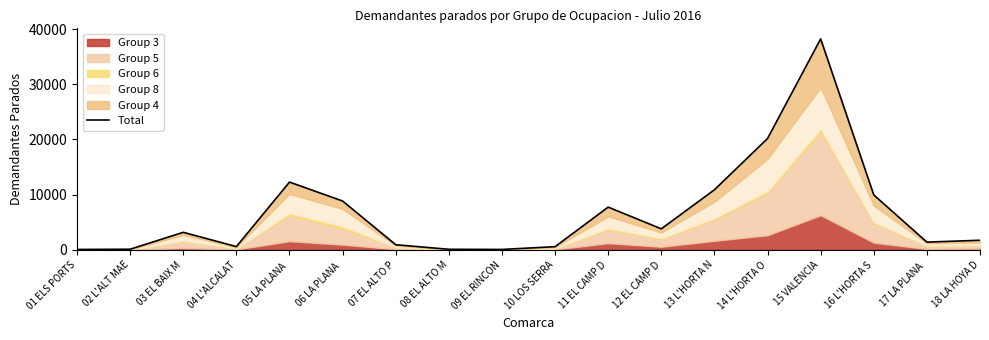

Count the number of values greater than 3176.

8